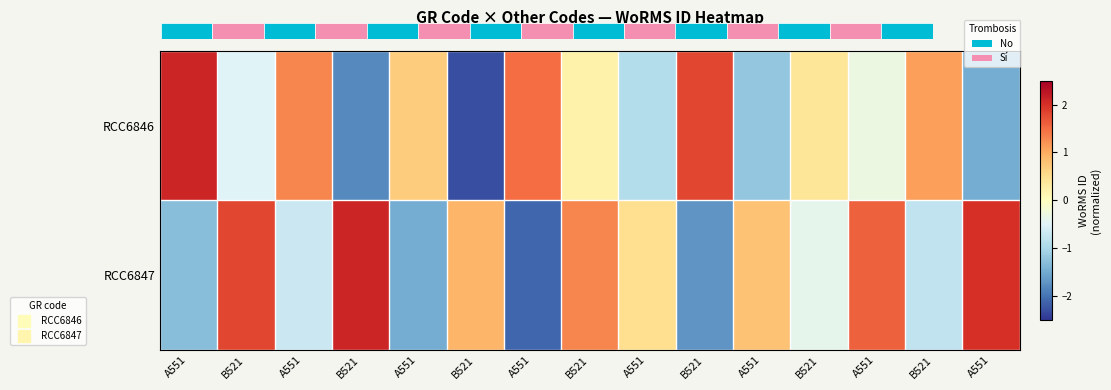

Is the value of RCC6847 at A551 greater than the value of RCC6846 at B521?

No